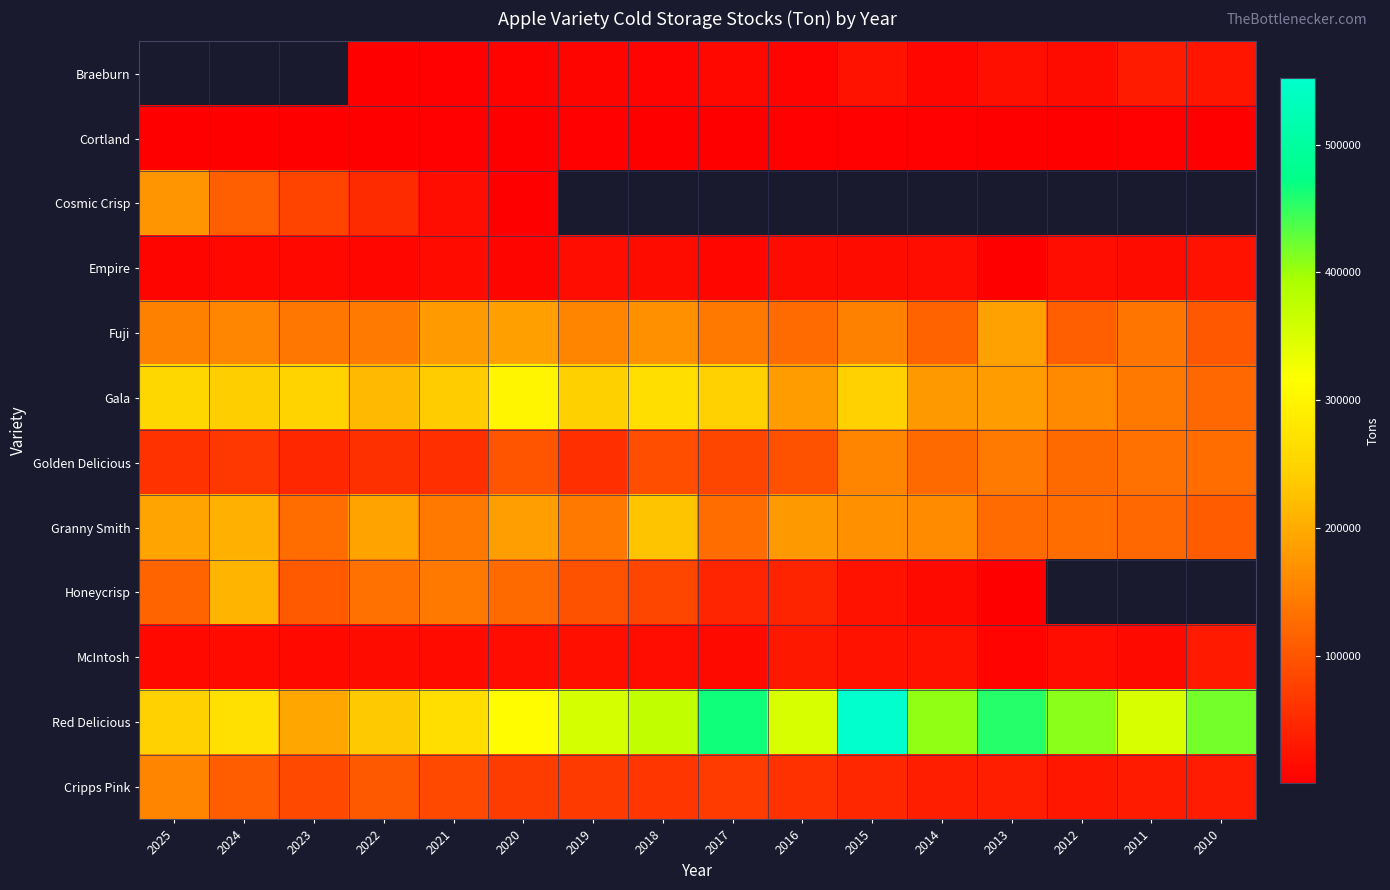

Rank the categories by Cortland value from highest to lowest.

2016, 2014, 2019, 2021, 2015, 2011, 2010, 2018, 2023, 2024, 2020, 2012, 2025, 2022, 2017, 2013